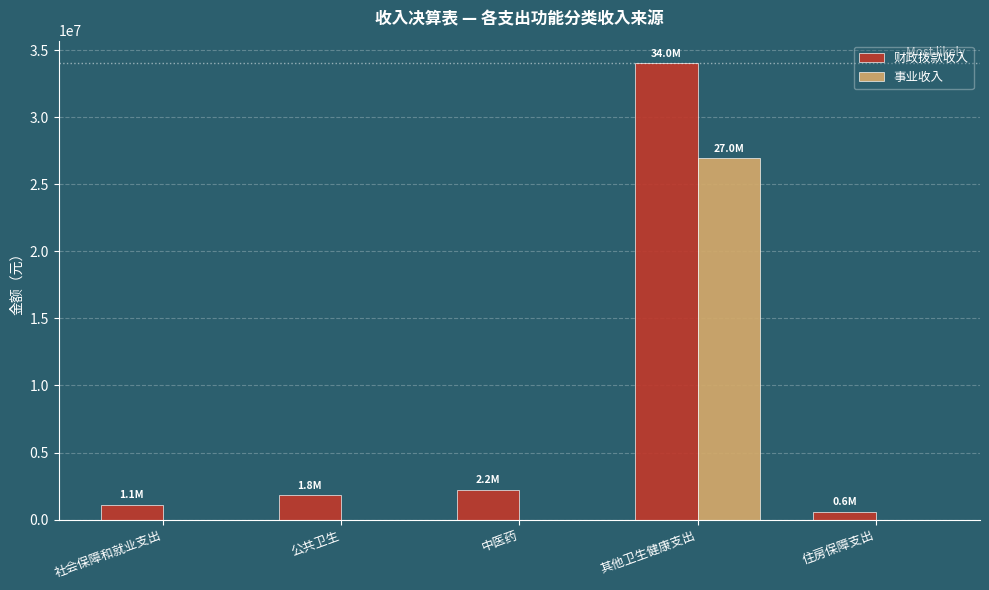

Are the bars horizontal?

No